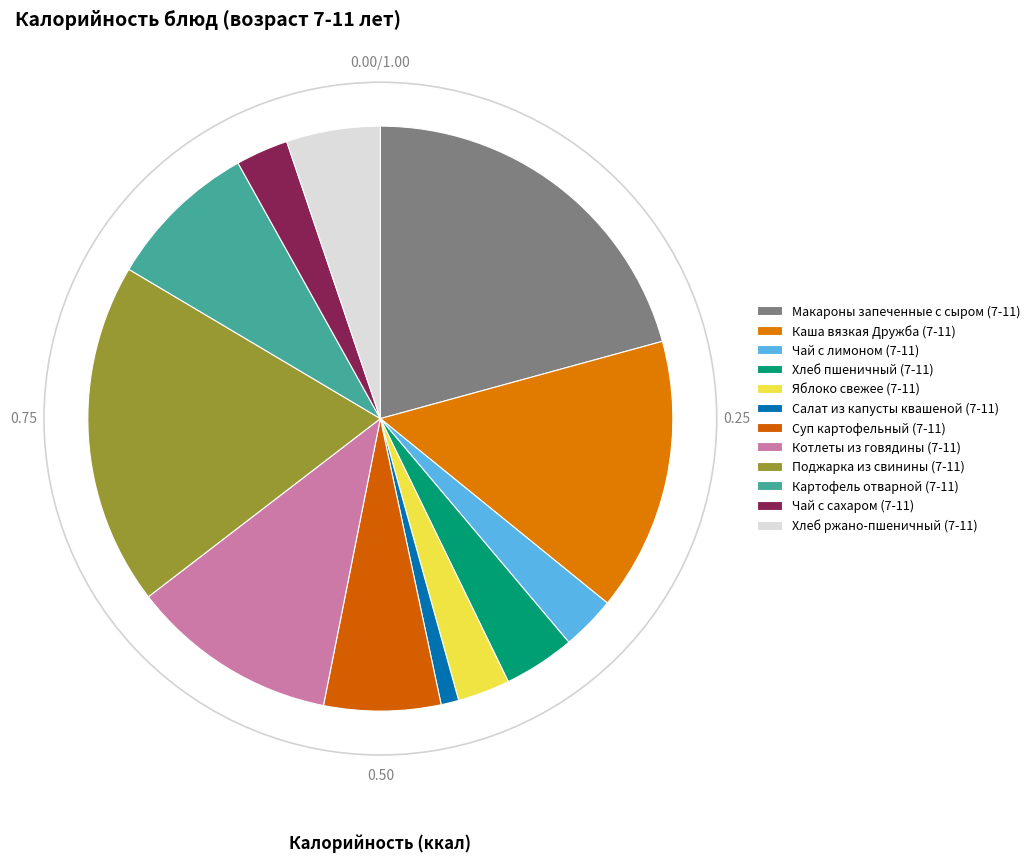

Does Хлеб ржано-пшеничный (7-11) account for over 50% of the chart?

No